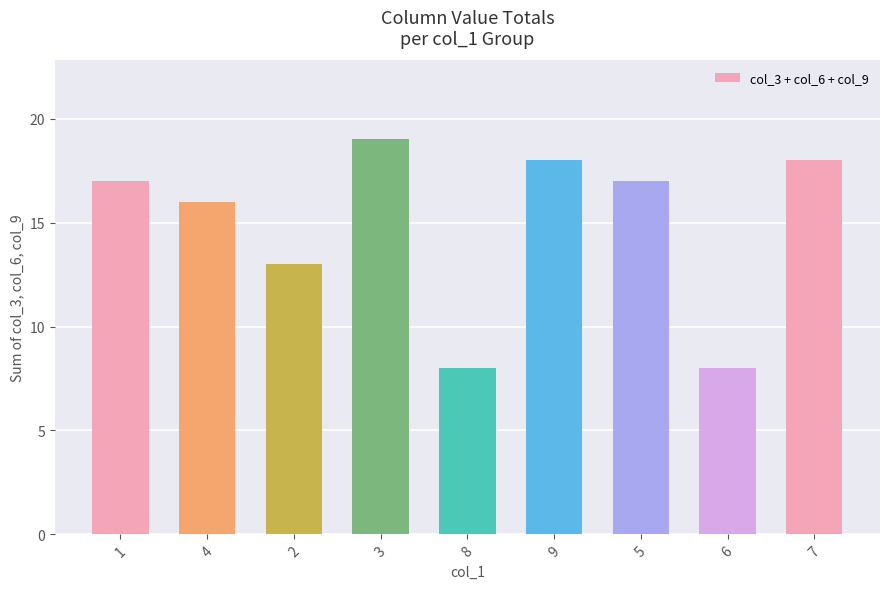

Reading left to right, what are all the values shown in this chart?

17	16	13	19	8	18	17	8	18